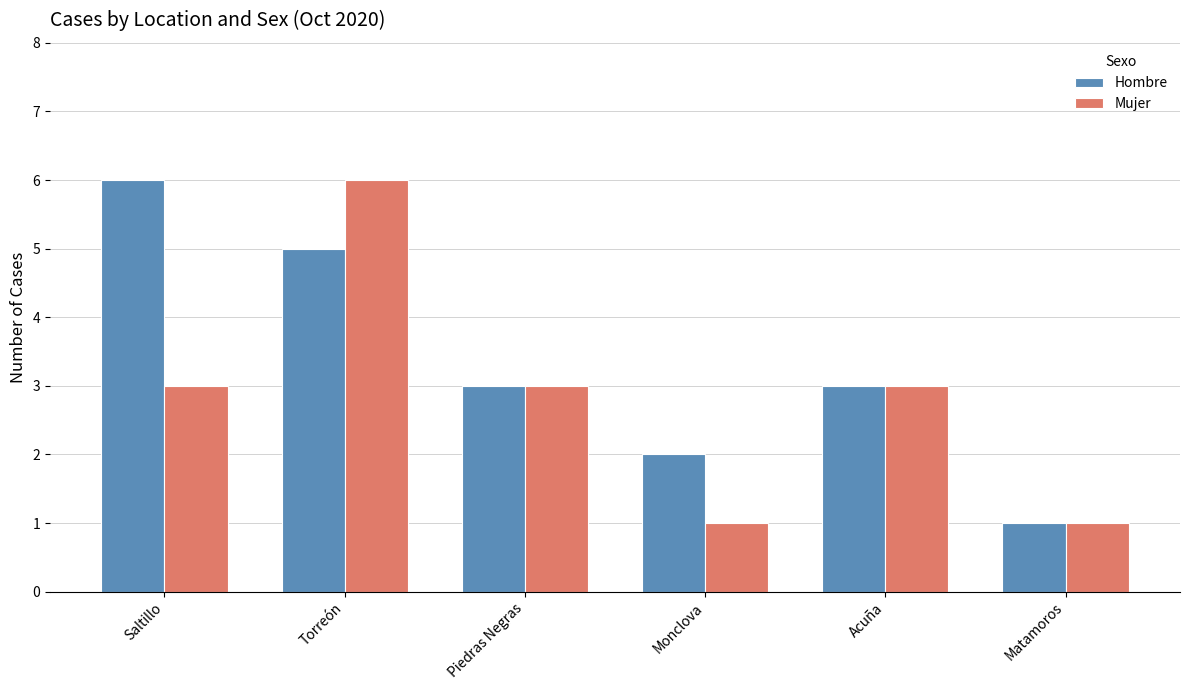

Rank the series at Saltillo from highest to lowest value.

Hombre, Mujer